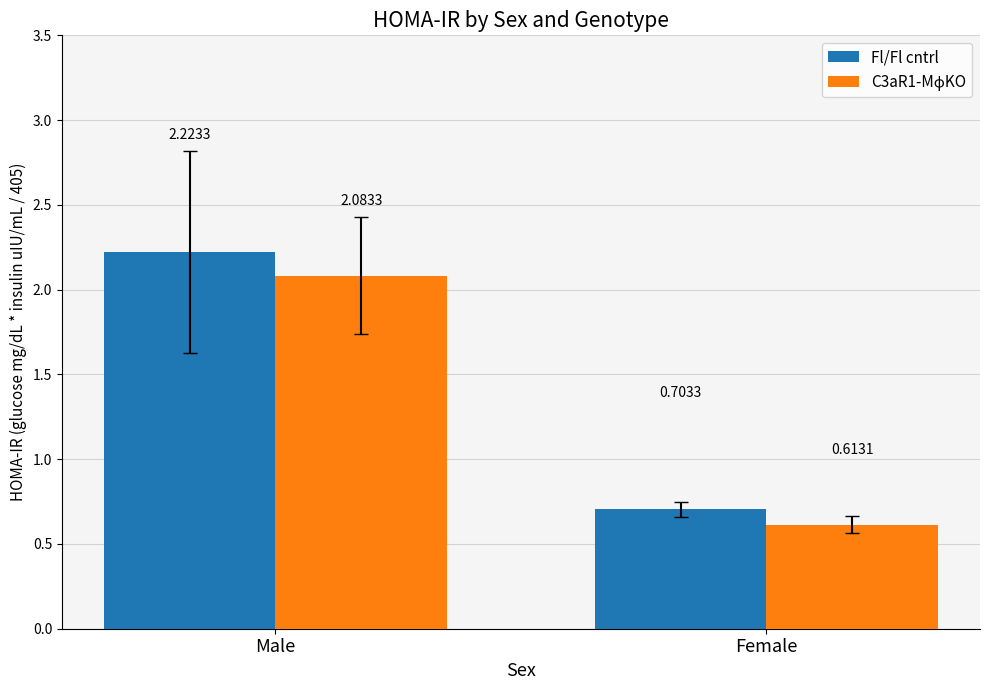

Where does the Fl/Fl cntrl series first go above 2?

Male